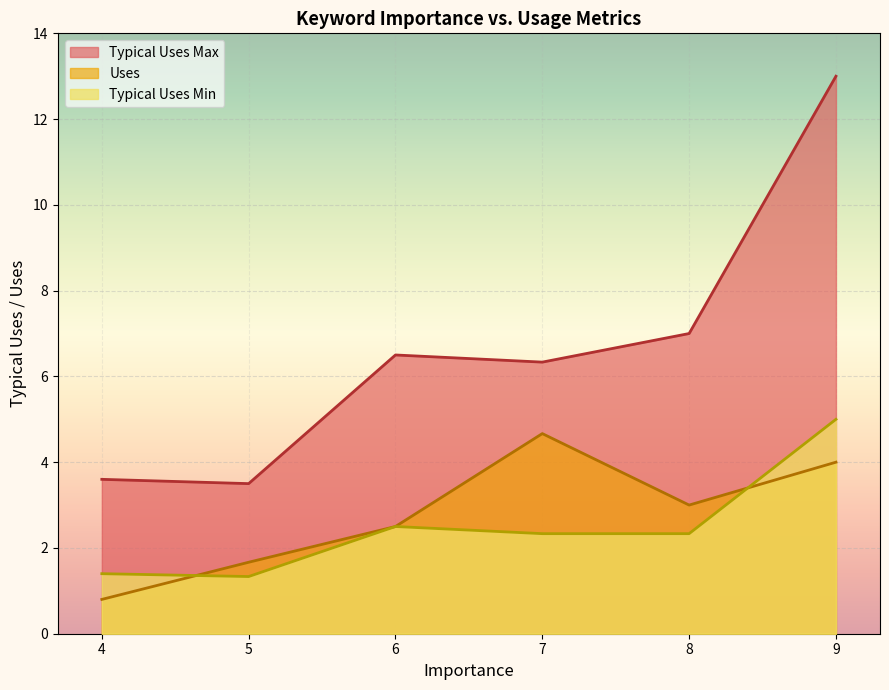

At which category is the sum across all series the highest?

9